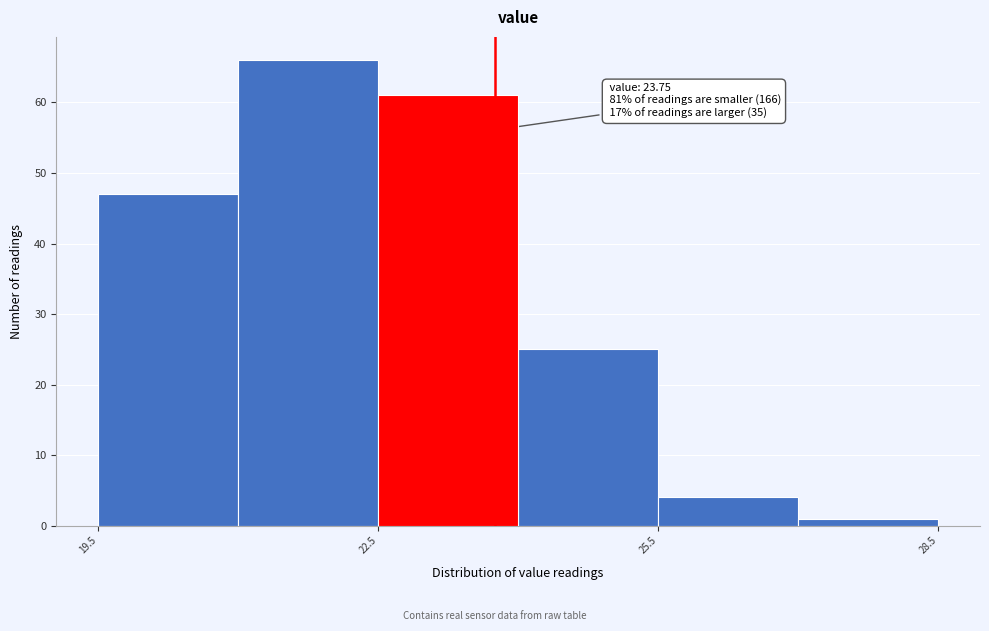

Around what value on the x-axis is the tallest bar? Give the approximate position of its centre, as read against the axis.

22.0